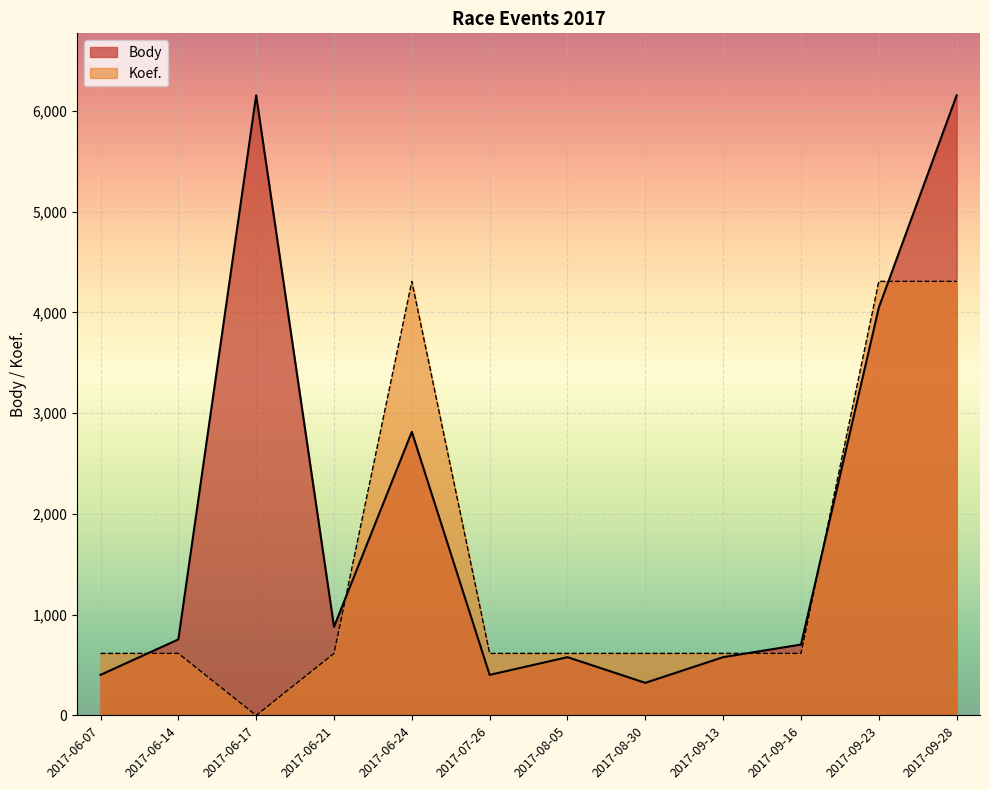

Which series has the largest total across all categories?

Body